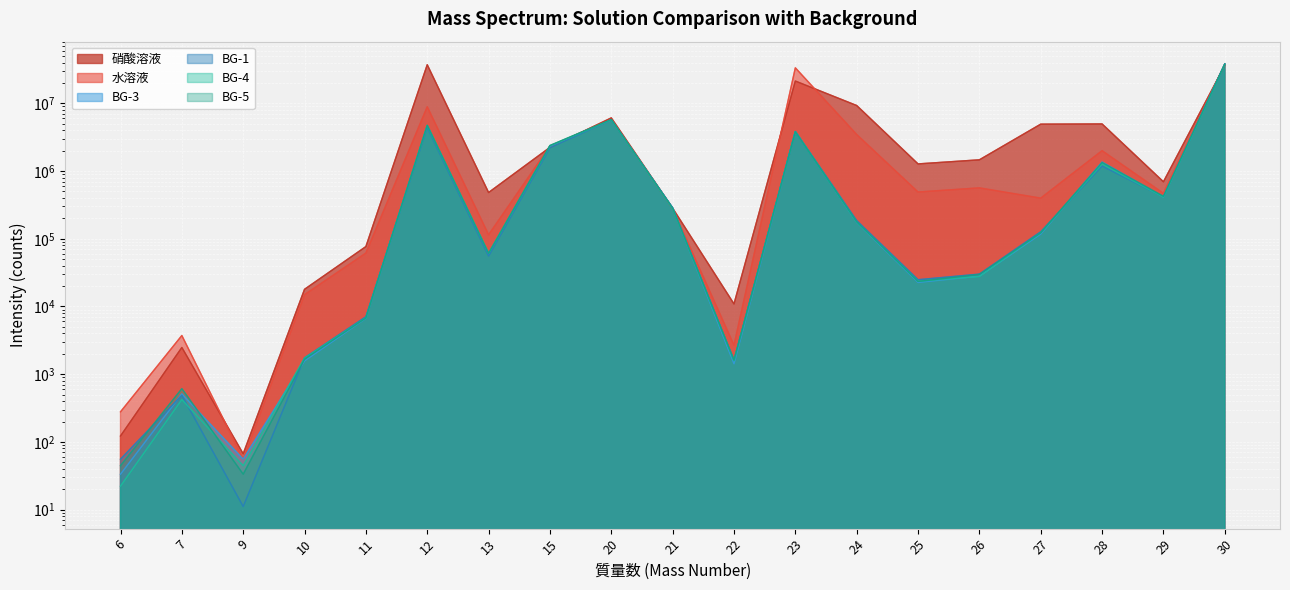

After their last crossing, which series has the higher values: 硝酸溶液 or BG-4?

BG-4